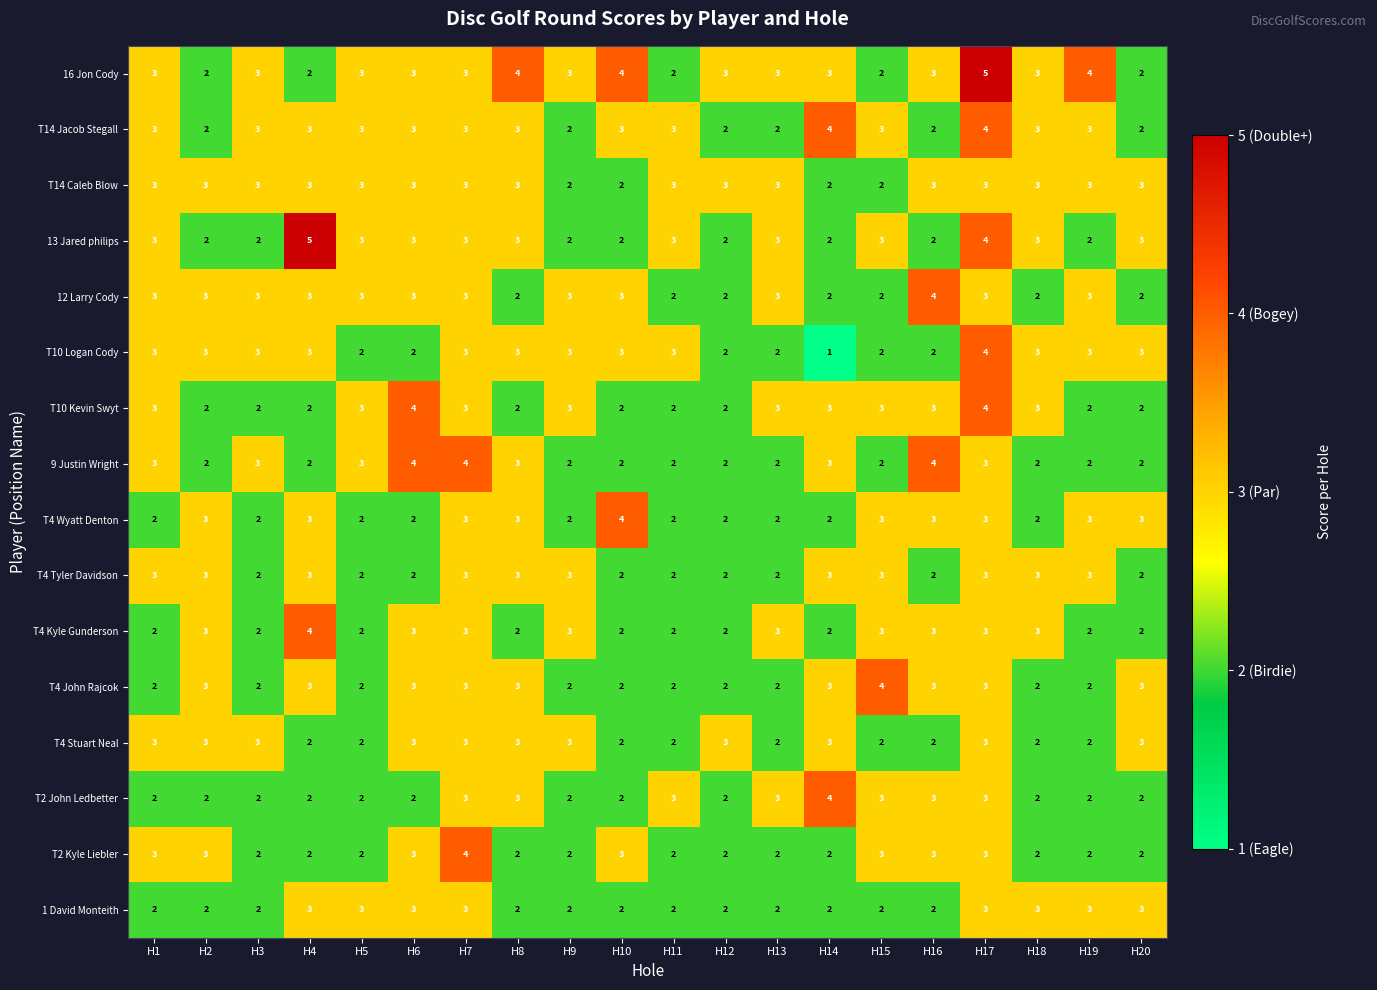

What is the average value of the T10 Kevin Swyt series?

3